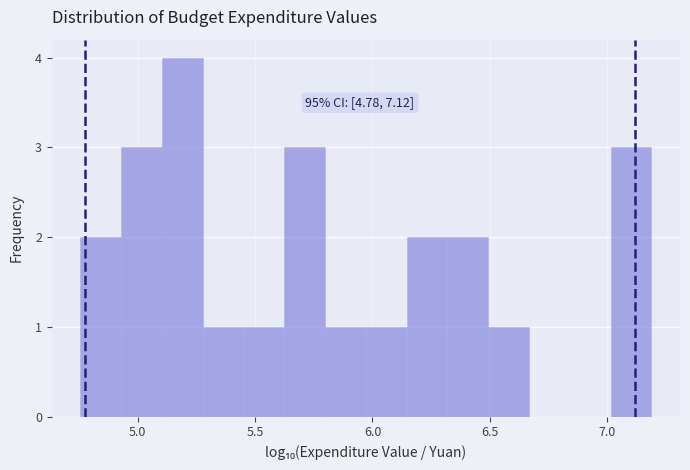

Read against the x-axis, roughly where is the centre of the tallest bar?

5.20